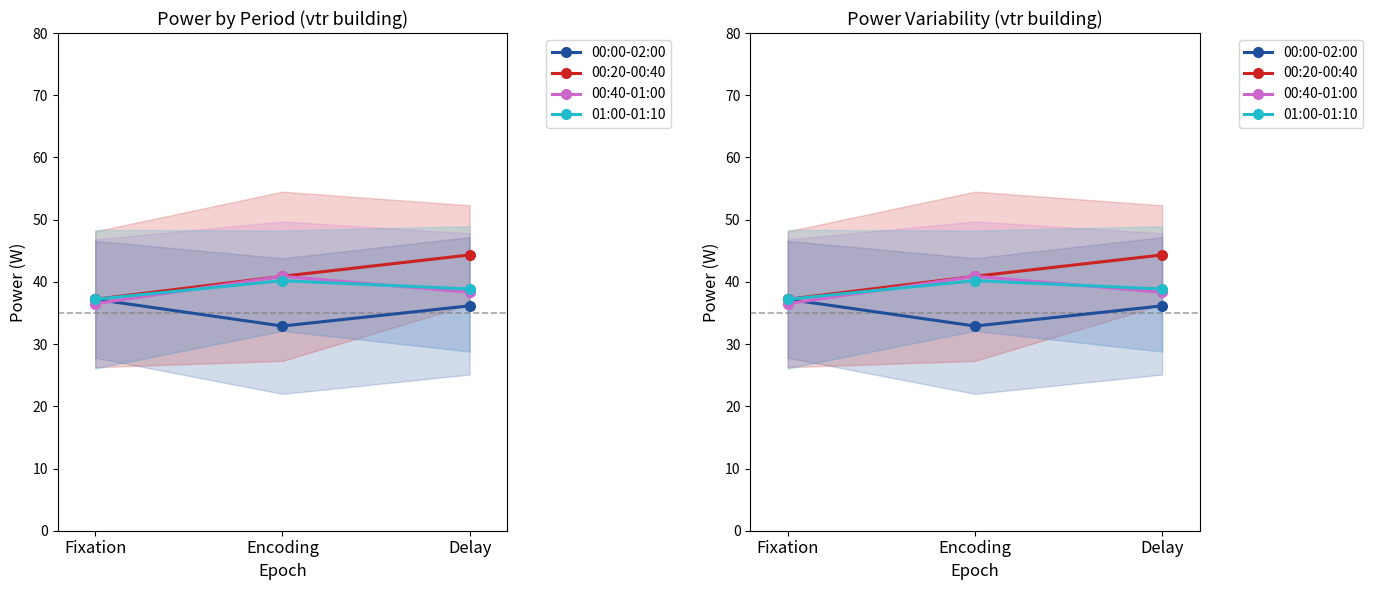

True or false: 00:00-02:00 has a value of 36.1 at Delay.

True